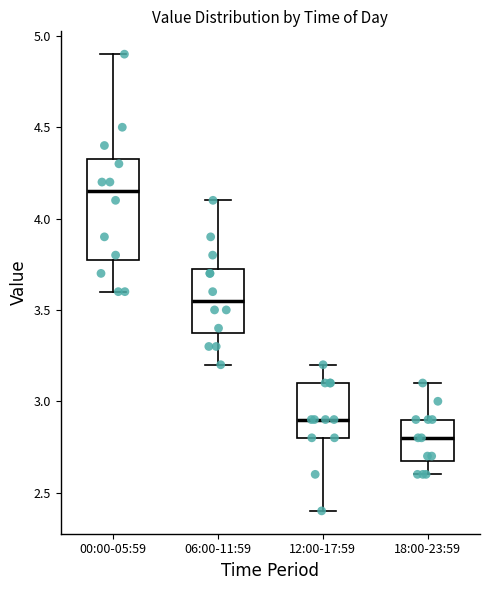

Reading left to right, read every box against the y-axis: the position of its median line, the range the box covers, and the ends of its whiskers. The values are not printed on the chart, so give them approximately, as read against the axis.

00:00-05:59: median 4.15, box 3.80 to 4.35, whiskers 3.60 to 4.90
06:00-11:59: median 3.55, box 3.40 to 3.75, whiskers 3.20 to 4.10
12:00-17:59: median 2.90, box 2.80 to 3.10, whiskers 2.40 to 3.20
18:00-23:59: median 2.80, box 2.70 to 2.90, whiskers 2.60 to 3.10